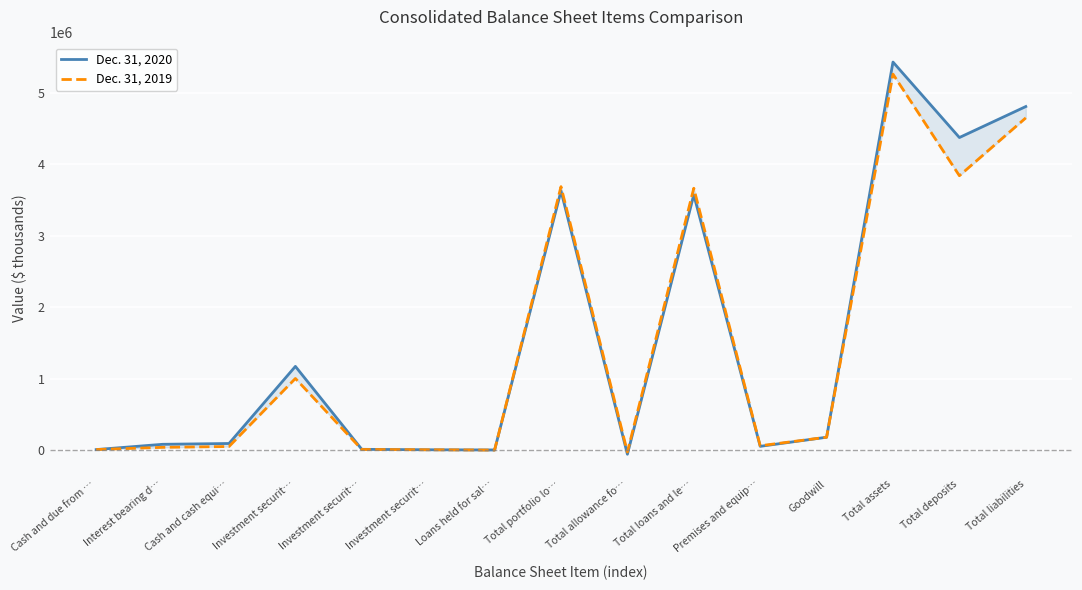

True or false: Dec. 31, 2020 has more than 2 interior local peaks.

True